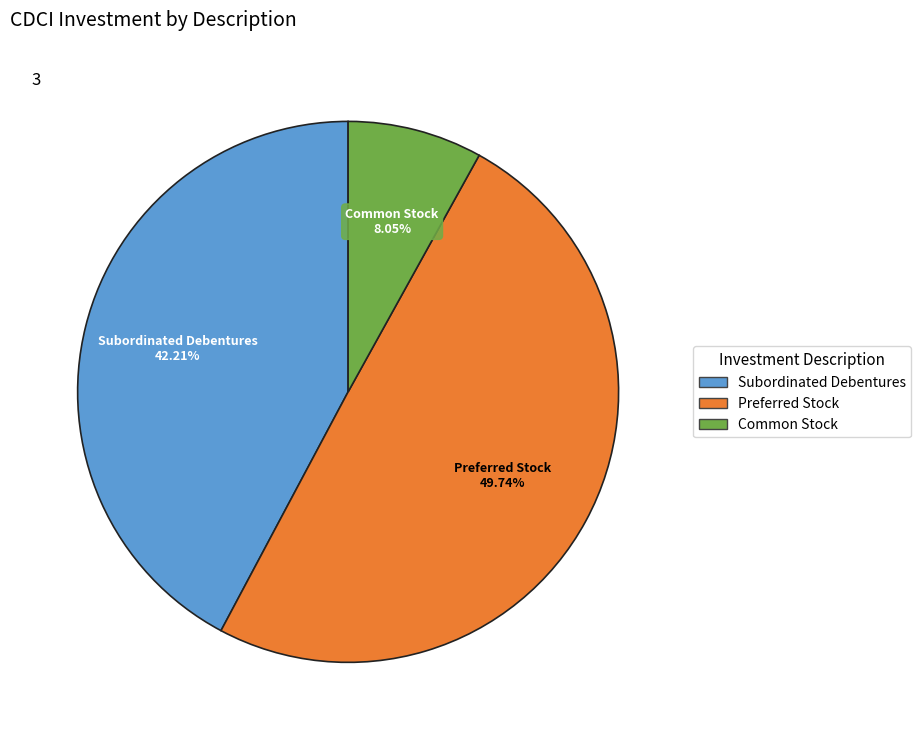

How many segments does this pie chart have?

3